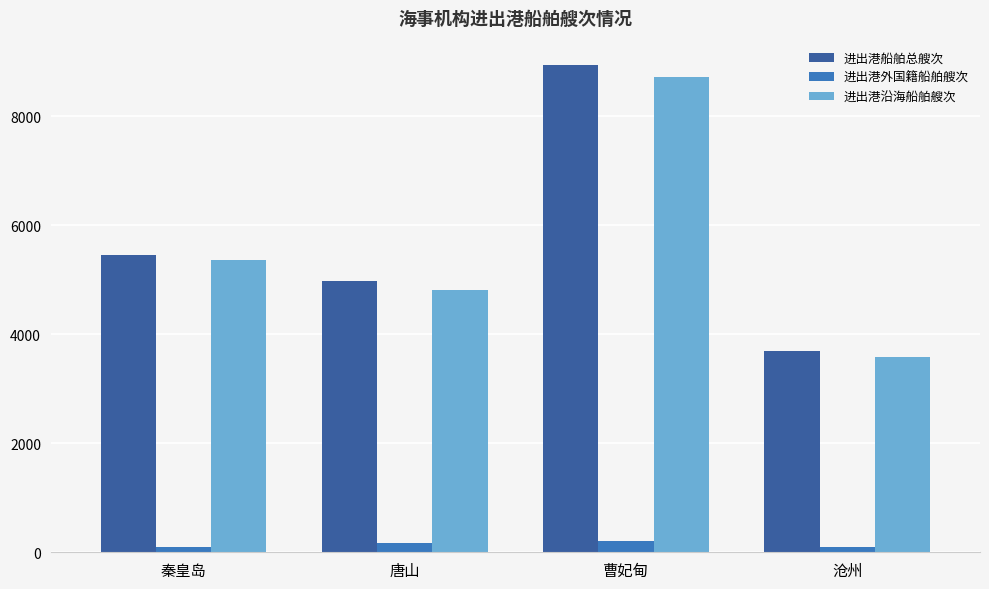

Rank the series by their maximum value, from highest to lowest.

进出港船舶总艘次, 进出港沿海船舶艘次, 进出港外国籍船舶艘次